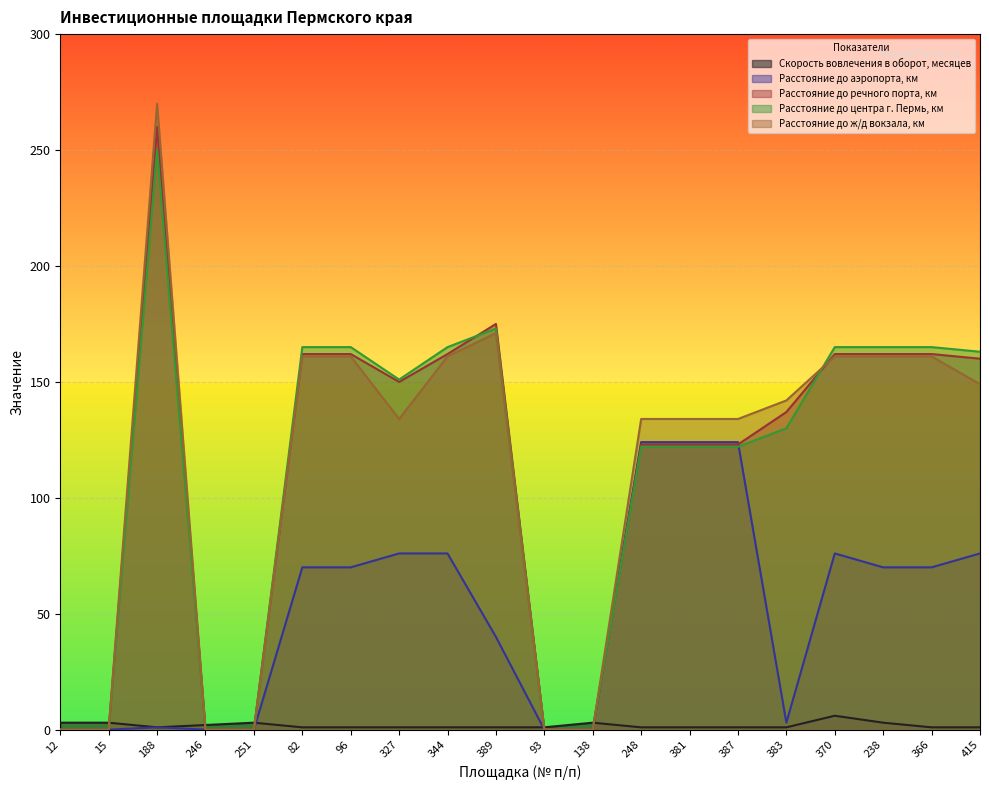

Reading left to right, list all the values displayed in this chart.

Скорость вовлечения в оборот, месяцев: 12=3	15=3	188=1	246=2	251=3	82=1	96=1	327=1	344=1	389=1	93=1	138=3	248=1	381=1	387=1	383=1	370=6	238=3	366=1	415=1
Расстояние до аэропорта, км: 12=0	15=0	188=1	246=0	251=0	82=70	96=70	327=76	344=76	389=40	93=0	138=0	248=124	381=124	387=124	383=3	370=76	238=70	366=70	415=76
Расстояние до речного порта, км: 12=0	15=0	188=260	246=0	251=0	82=162	96=162	327=150	344=162	389=175	93=0	138=0	248=123	381=123	387=123	383=137	370=162	238=162	366=162	415=160
Расстояние до центра г. Пермь, км: 12=0	15=0	188=250	246=0	251=0	82=165	96=165	327=151	344=165	389=173	93=0	138=0	248=122	381=122	387=122	383=130	370=165	238=165	366=165	415=163
Расстояние до ж/д вокзала, км: 12=0	15=0	188=270	246=0	251=0	82=161	96=161	327=134	344=161	389=171	93=0	138=0	248=134	381=134	387=134	383=142	370=161	238=161	366=161	415=149